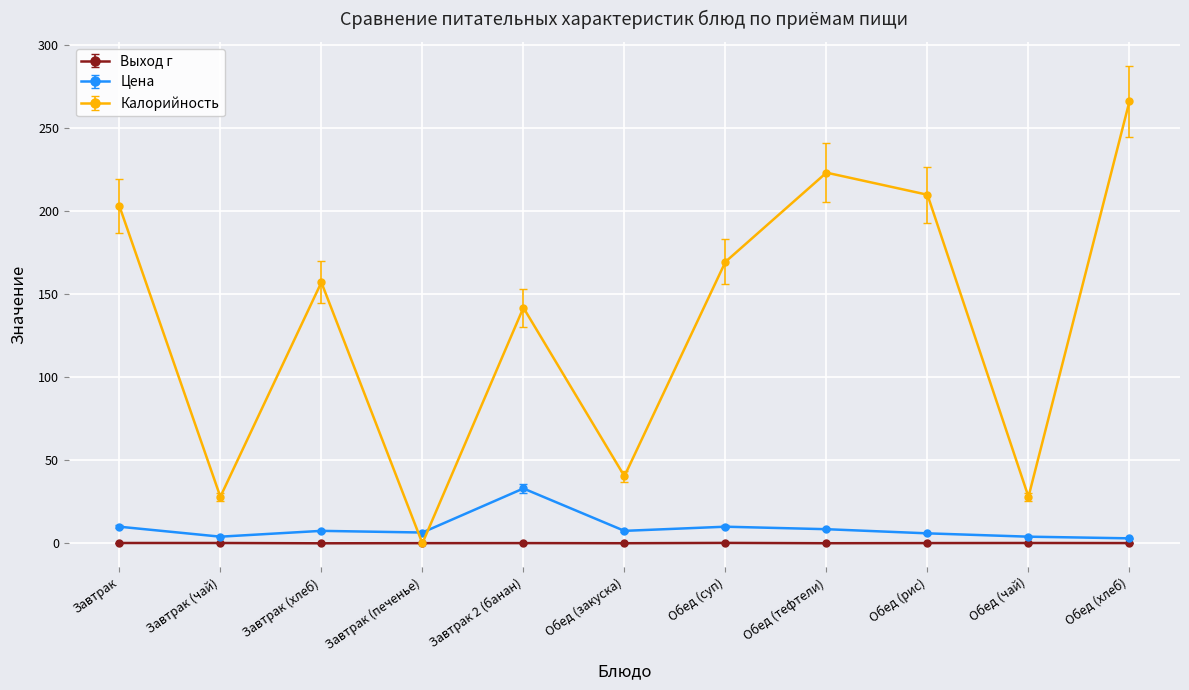

Which series has the largest total across all categories?

Калорийность